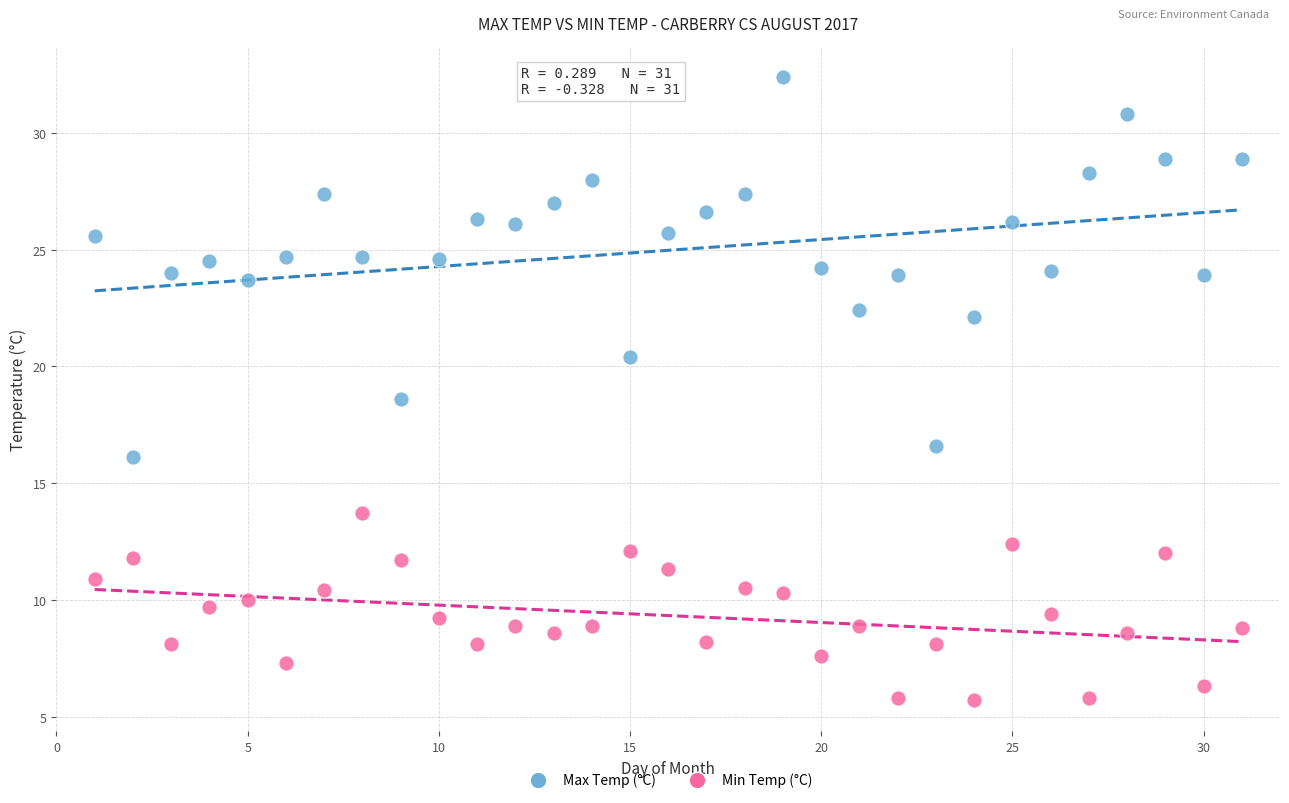

Across all series, what Y value is closest to 19?

18.6